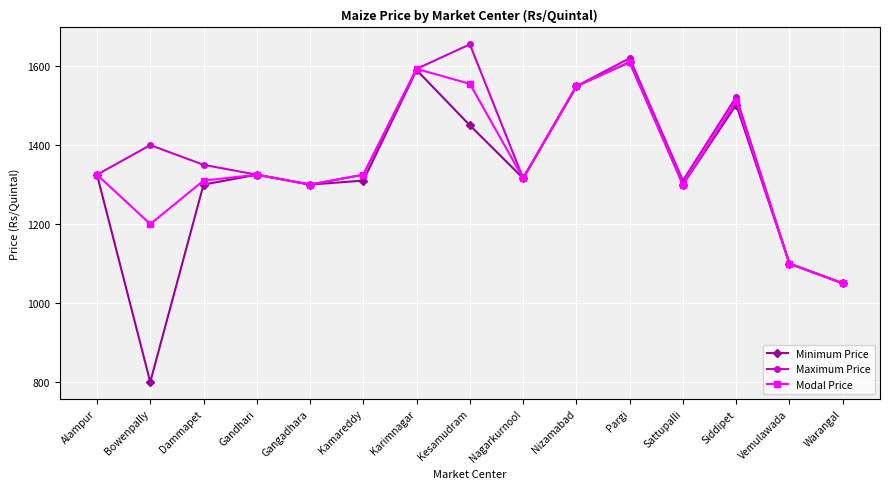

What is the value of the Maximum Price point at the 9th from the left?

1316